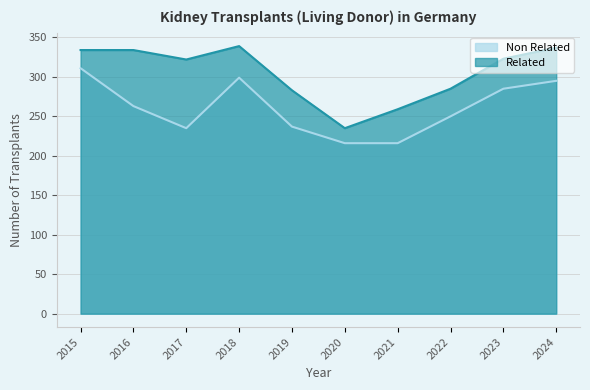

Which category has the highest value across all series?

2018